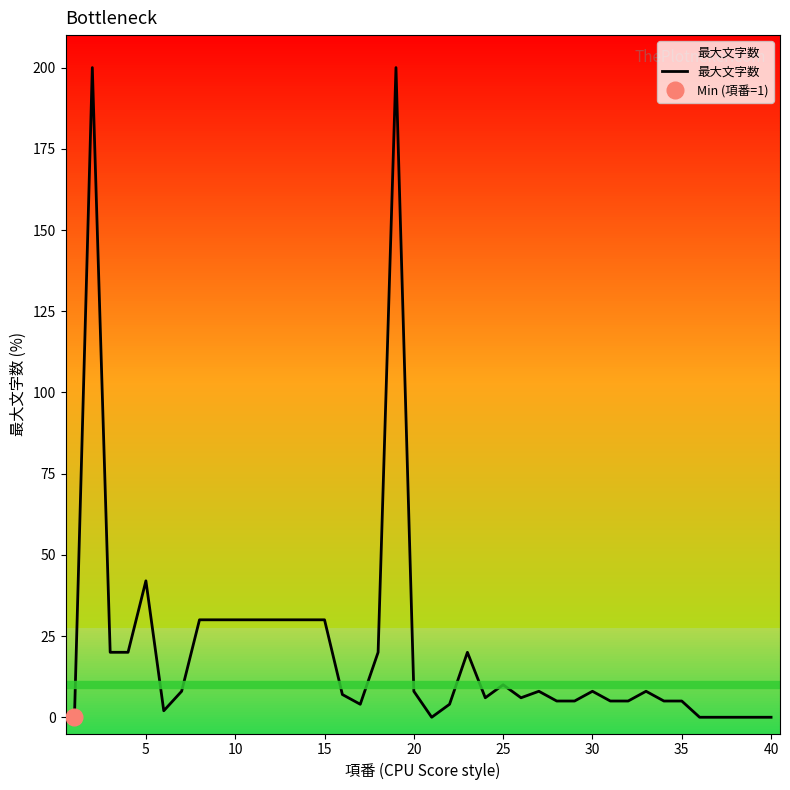

How many positive values are there?

33